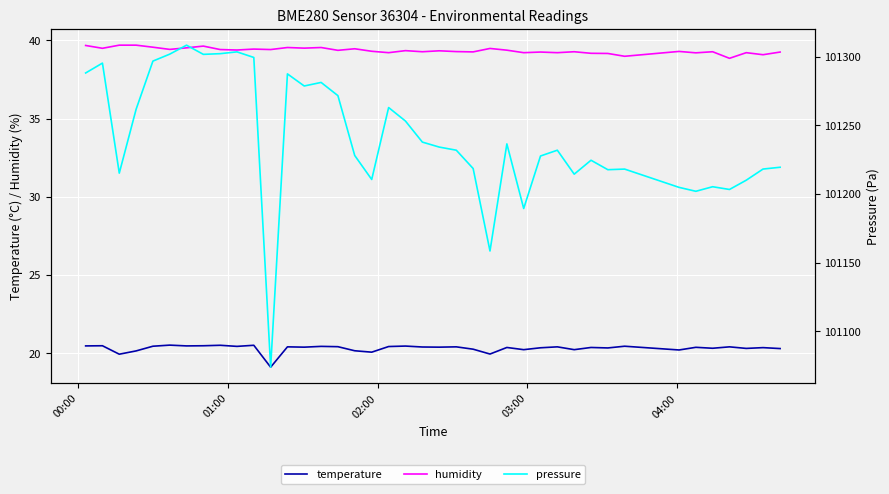

What are all the series names shown in the legend?

temperature, humidity, pressure